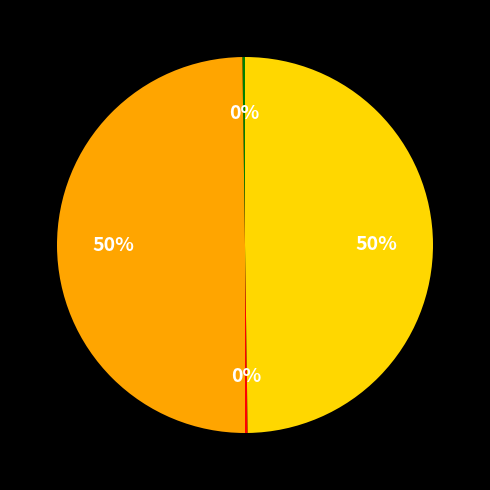

To the nearest percent, what is the average slice percentage?

25%